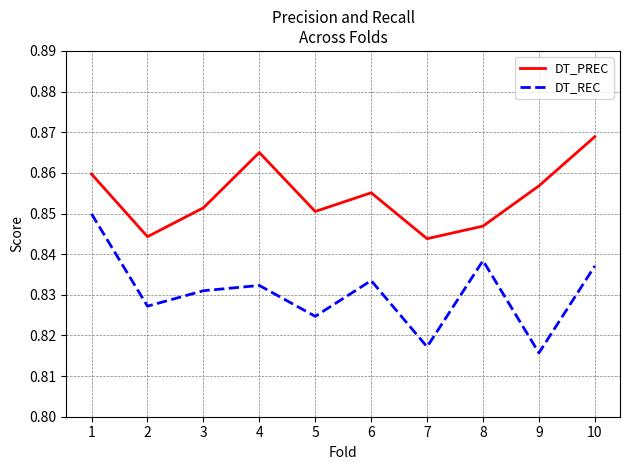

At 9, list the series in order from largest to smallest.

DT_PREC, DT_REC